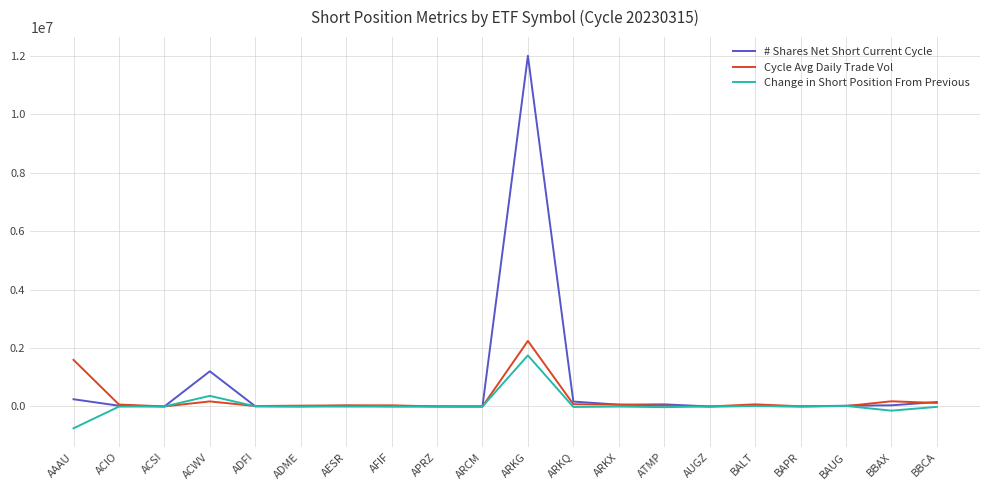

Which series has the widest spread of values?

# Shares Net Short Current Cycle